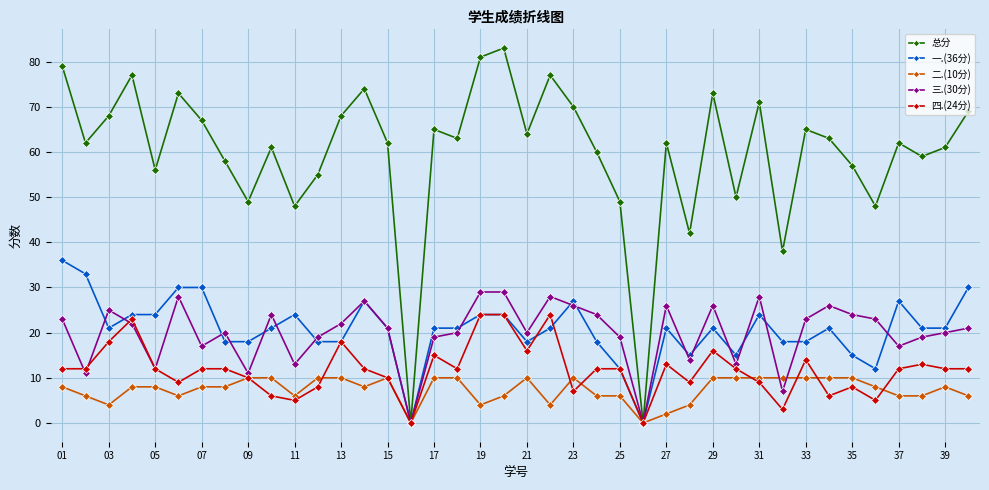

What is the greatest value displayed?

83